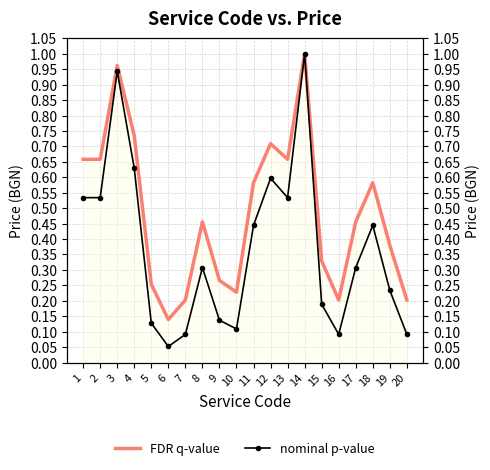

True or false: FDR q-value and nominal p-value cross at least once.

False